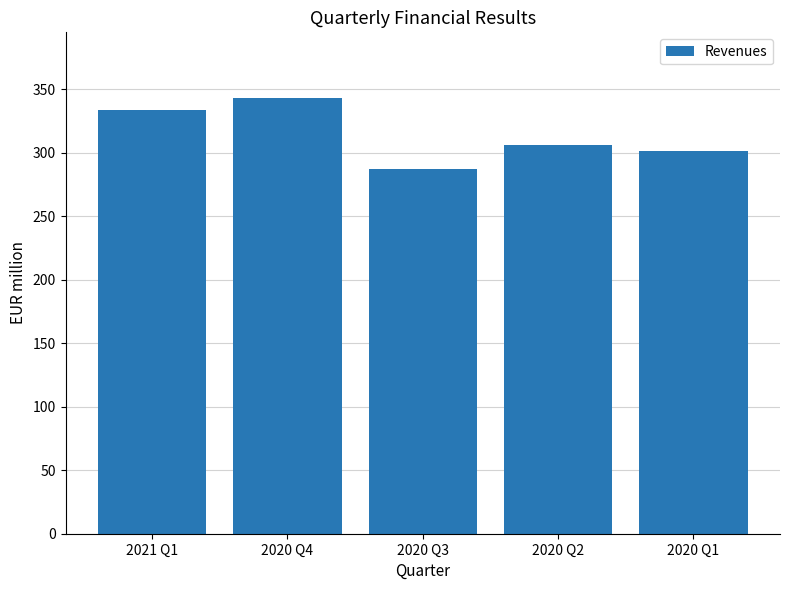

What is the average value?

314.4